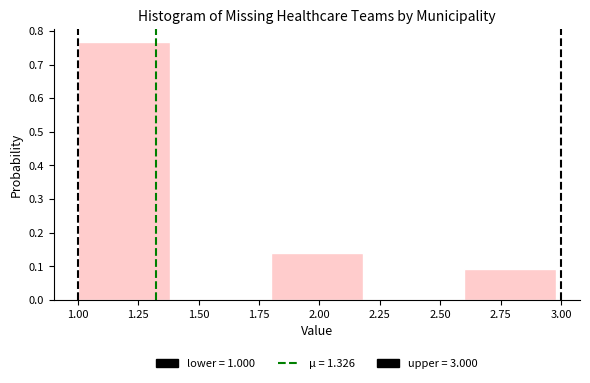

How tall is the bar that spans 2.6 to 3.0 on the x-axis? The values are not printed on the chart, so give them approximately, as read against the axis.

0.09